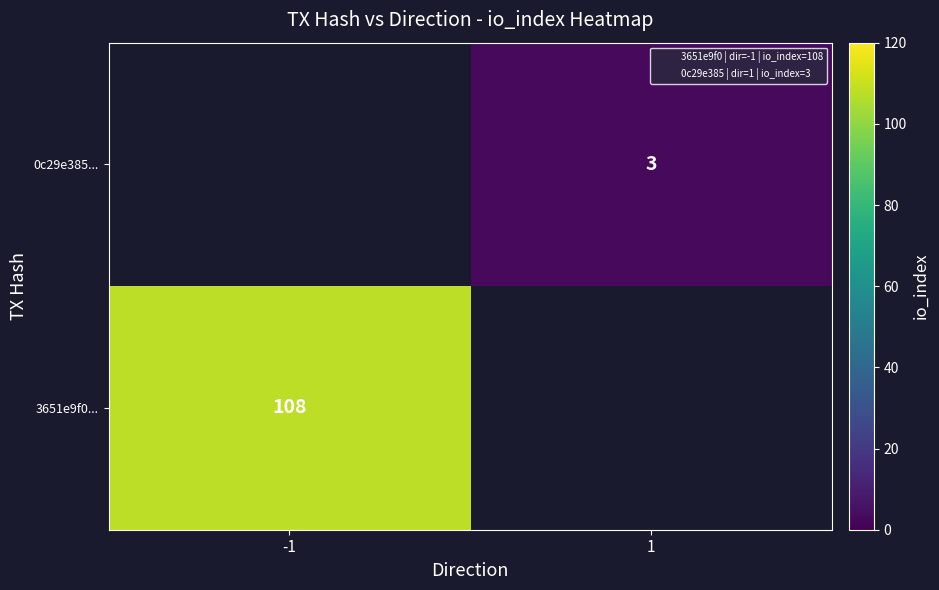

At which label is 3651e9f0... closest to 108?

-1